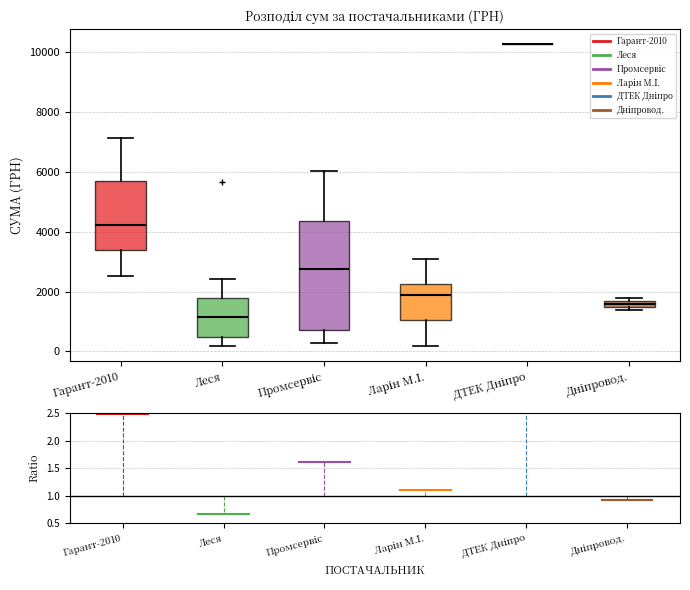

Comparing the boxes themselves (not the whiskers), which one is the tallest?

Промсервіс